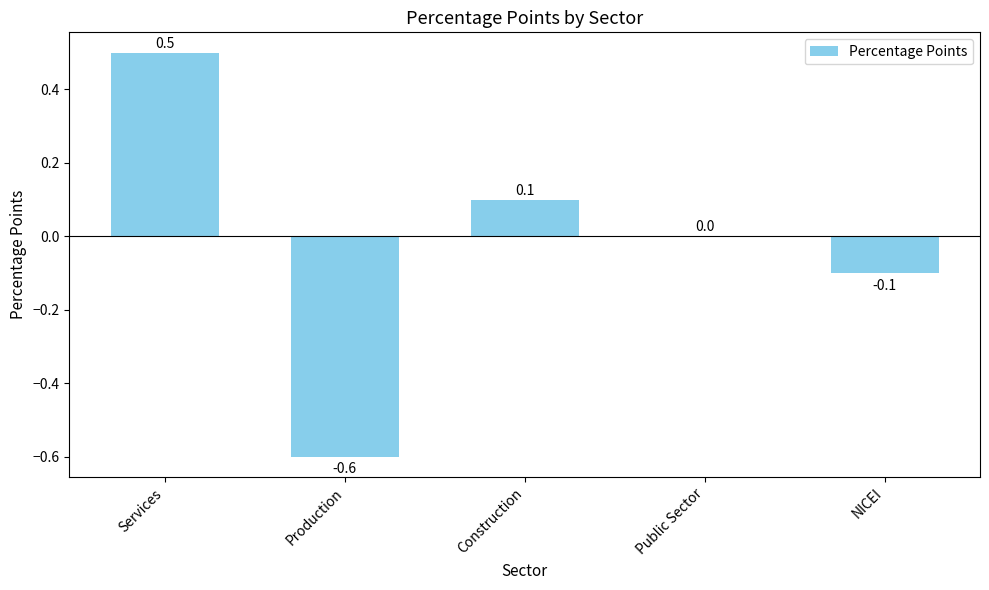

Reading right to left, what are all the values shown in this chart?

-0.1	0.0	0.1	-0.6	0.5